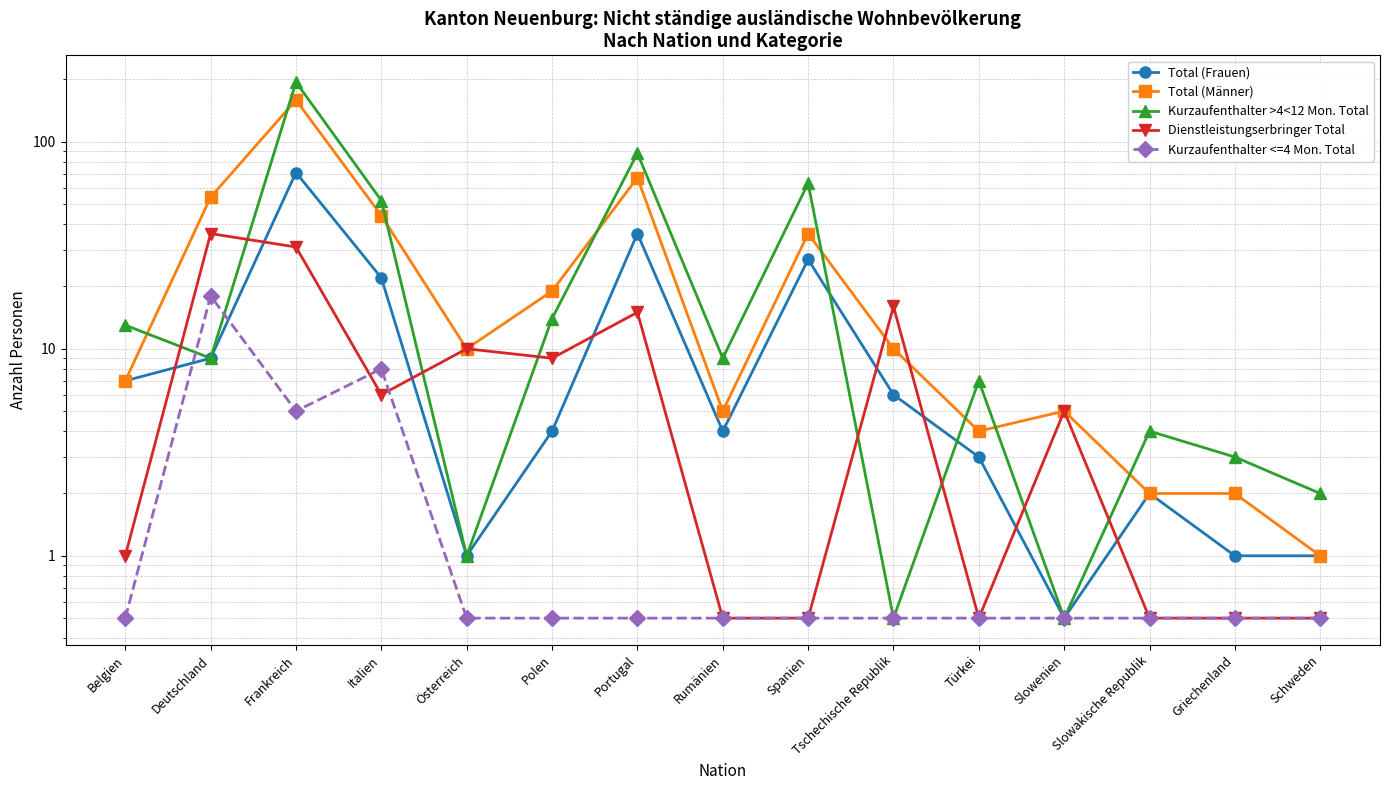

What is the label of the 10th point from the right?

Polen